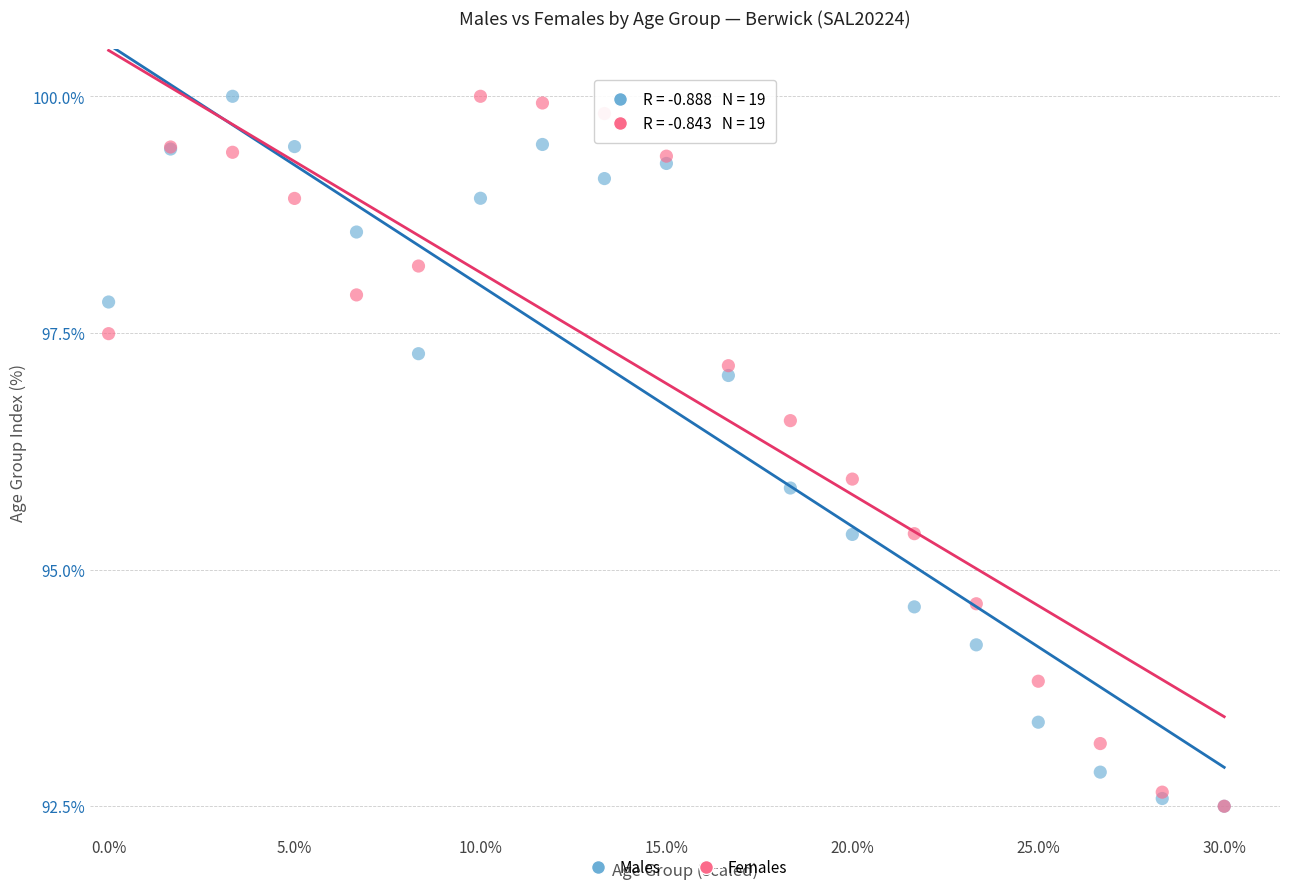

What are all the series names shown in the legend?

Males, Females